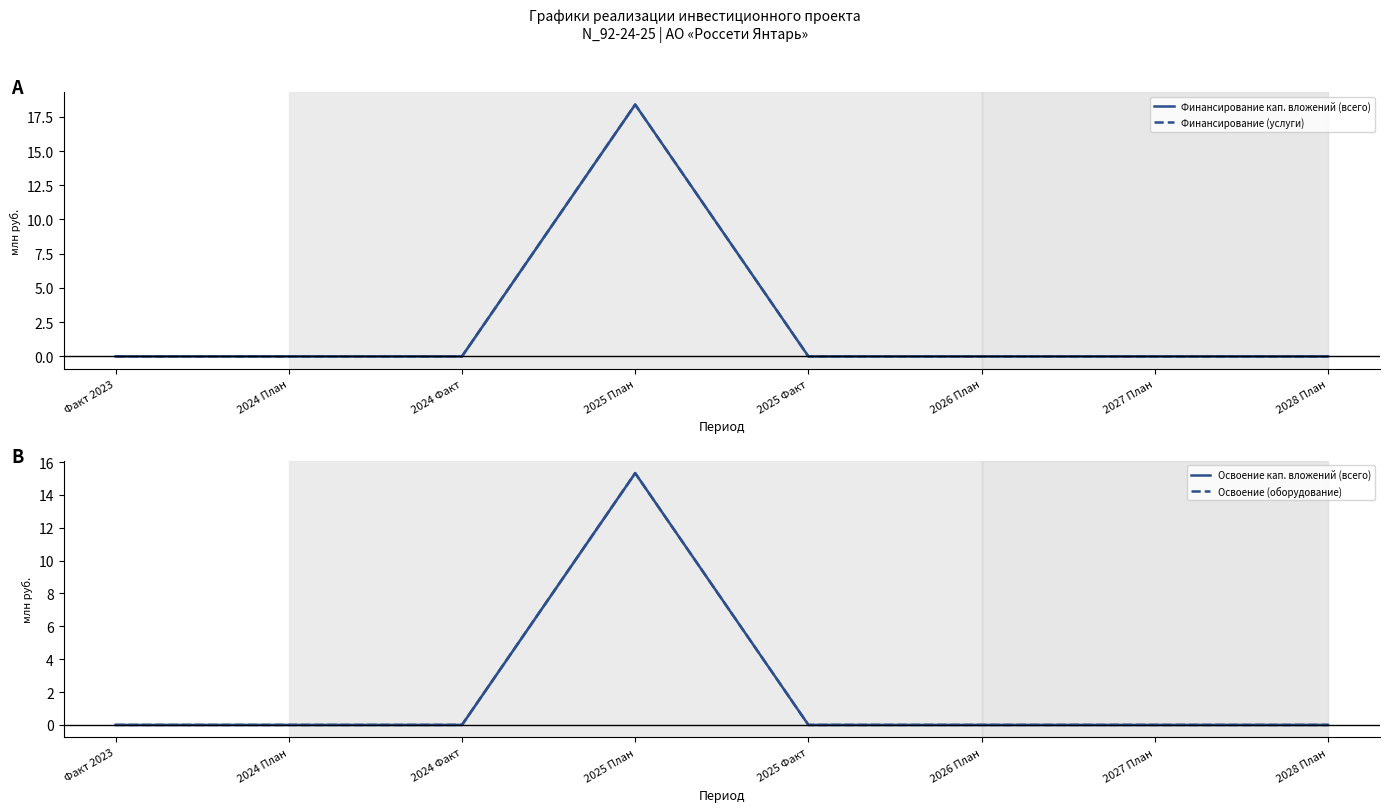

How many lines are shown in the chart?

4